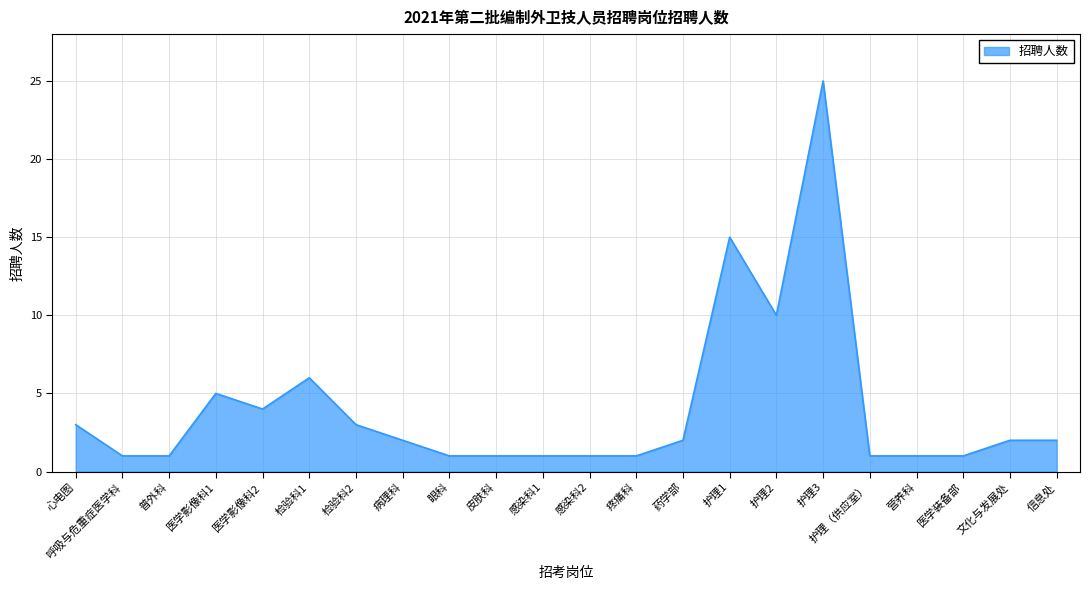

Reading left to right, list all the values displayed in this chart.

心电图=3	呼吸与危重症医学科=1	普外科=1	医学影像科1=5	医学影像科2=4	检验科1=6	检验科2=3	病理科=2	眼科=1	皮肤科=1	感染科1=1	感染科2=1	疼痛科=1	药学部=2	护理1=15	护理2=10	护理3=25	护理（供应室）=1	营养科=1	医学装备部=1	文化与发展处=2	信息处=2